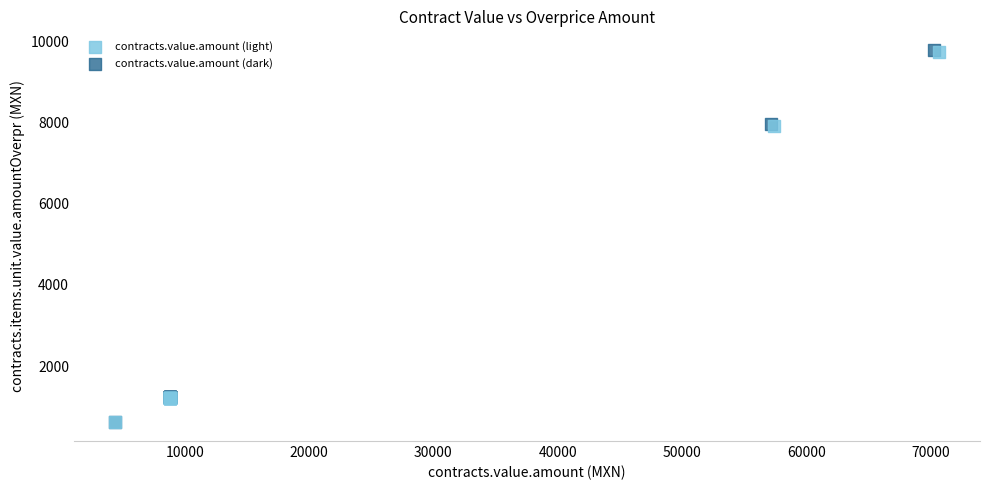

Which series has the widest spread of Y values?

contracts.value.amount (dark)